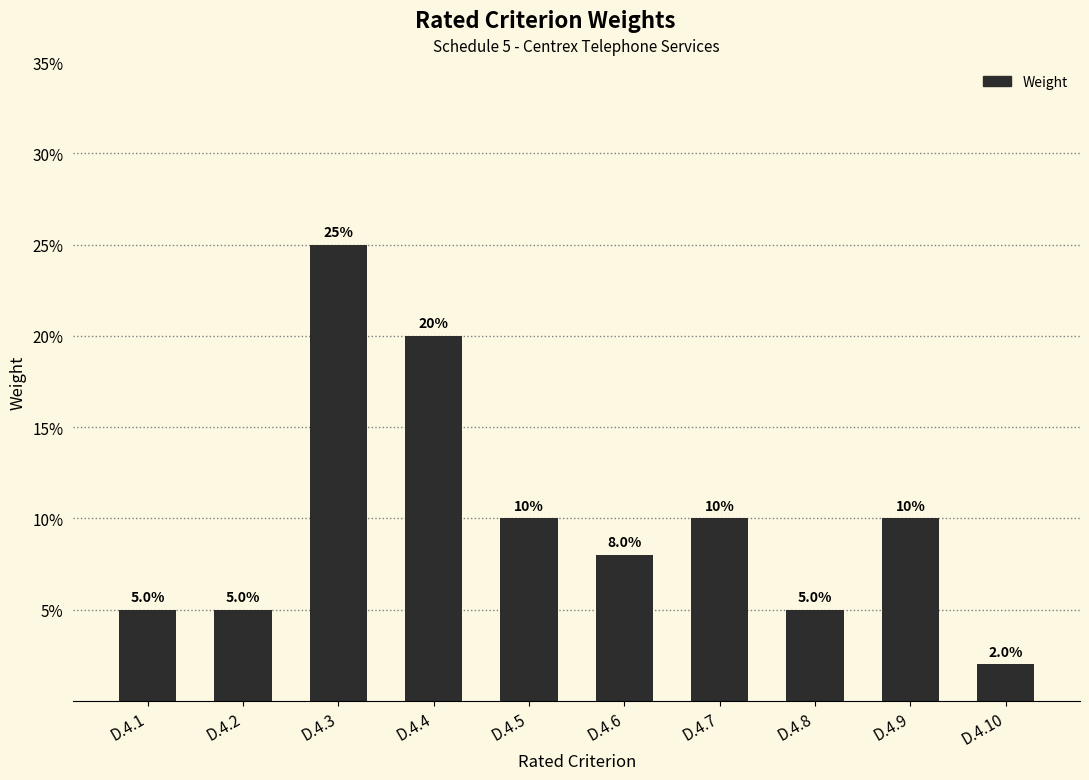

Reading left to right, list all the values displayed in this chart.

5	5	25	20	10	8	10	5	10	2